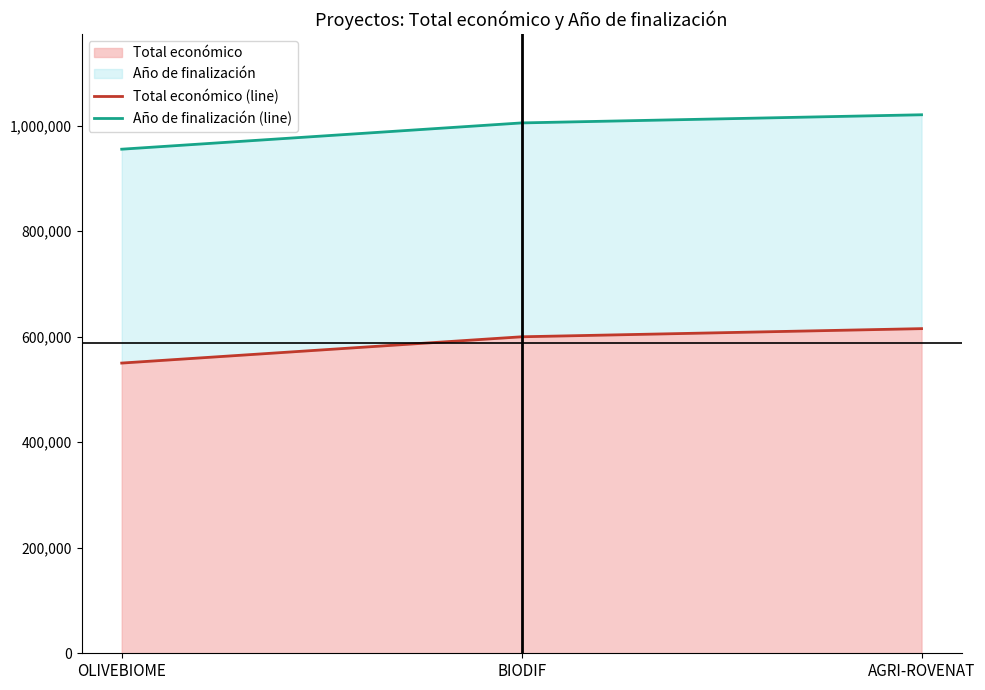

Reading right to left, list all the values displayed in this chart.

Total económico (line): AGRI-ROVENAT=615375	BIODIF=599927	OLIVEBIOME=550111
Año de finalización (line): AGRI-ROVENAT=1020775	BIODIF=1005327	OLIVEBIOME=955511